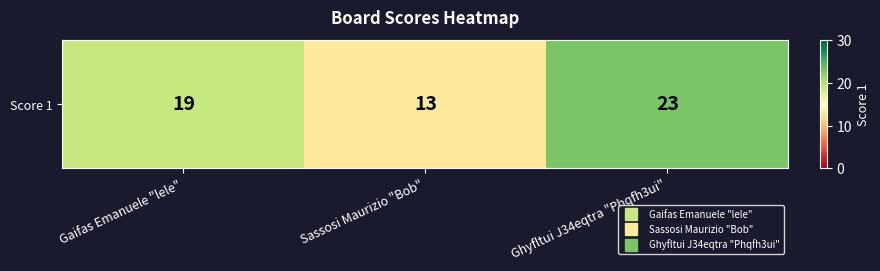

Is it true that the value at Ghyfltui J34eqtra "Phqfh3ui" is 33?

False